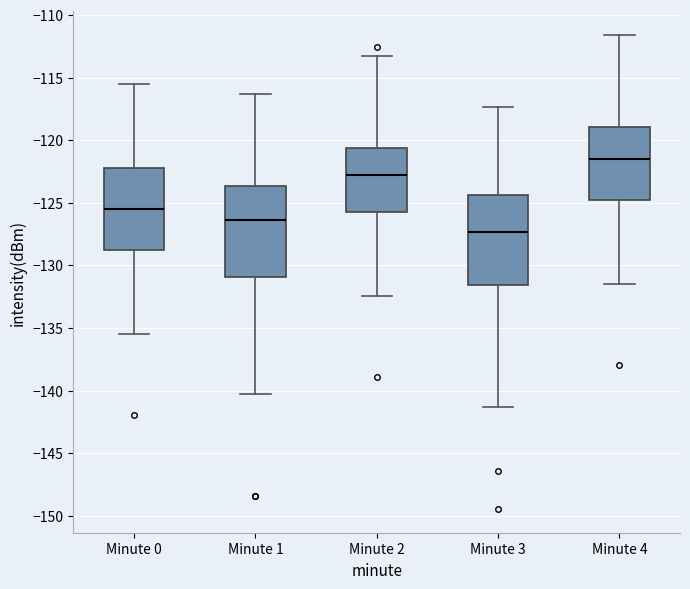

Reading left to right, transcribe this box plot: for each box, give where its median line is, the range the box spans, and where its two whiskers end, as read against the y-axis. The values are not printed on the chart, so give them approximately, as read against the axis.

Minute 0: median -125.5, box -128.5 to -122.0, whiskers -135.5 to -115.5
Minute 1: median -126.5, box -131.0 to -123.5, whiskers -140.5 to -116.5
Minute 2: median -123.0, box -125.5 to -120.5, whiskers -132.5 to -113.5
Minute 3: median -127.5, box -131.5 to -124.5, whiskers -141.5 to -117.5
Minute 4: median -121.5, box -124.5 to -119.0, whiskers -131.5 to -111.5